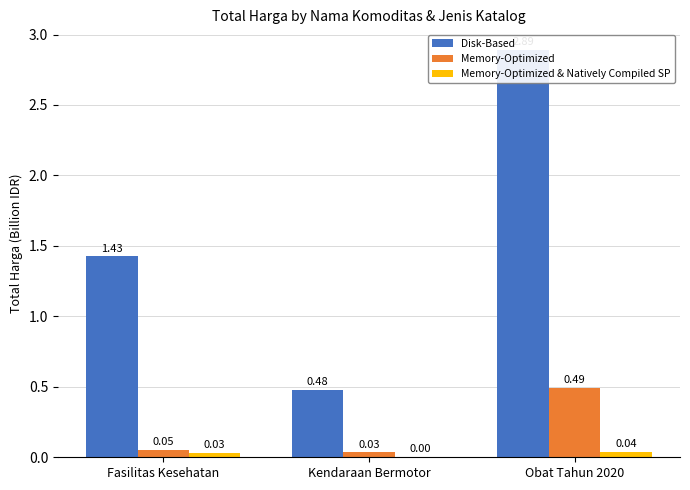

Which series changed the most between Fasilitas Kesehatan and Obat Tahun 2020?

Disk-Based